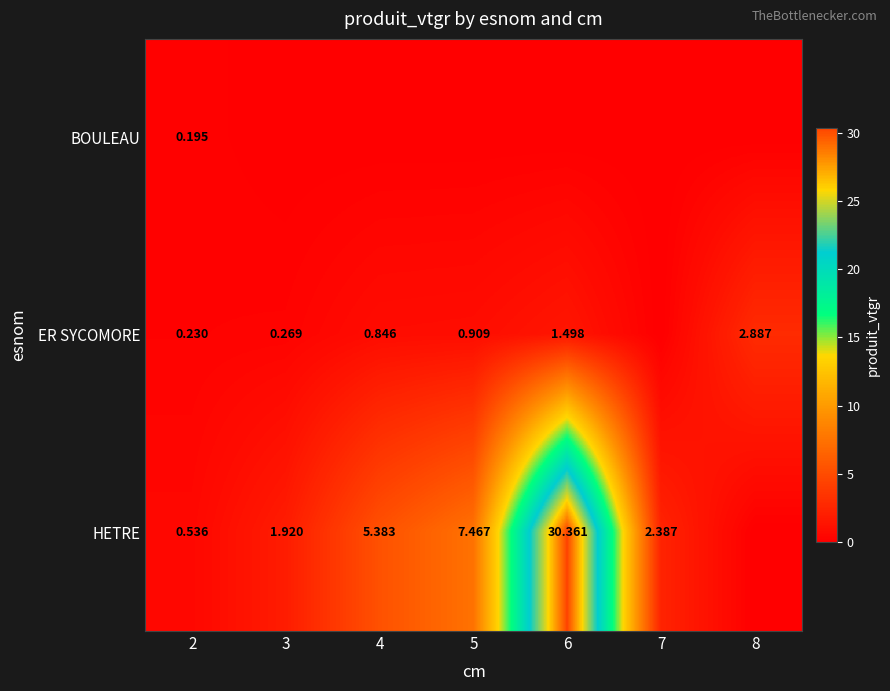

True or false: HETRE has a value of 19.1 at 8.

False